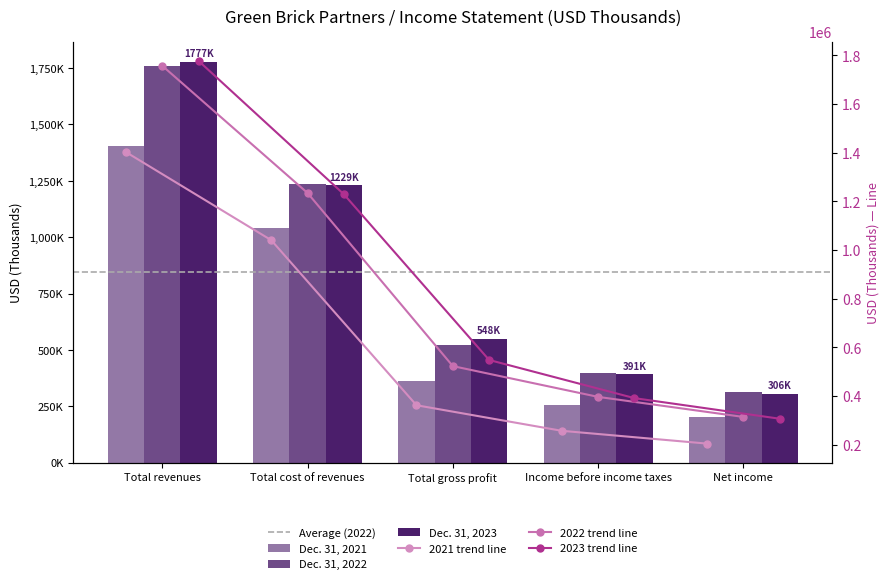

How many values in the Dec. 31, 2023 series exceed 548182?

2